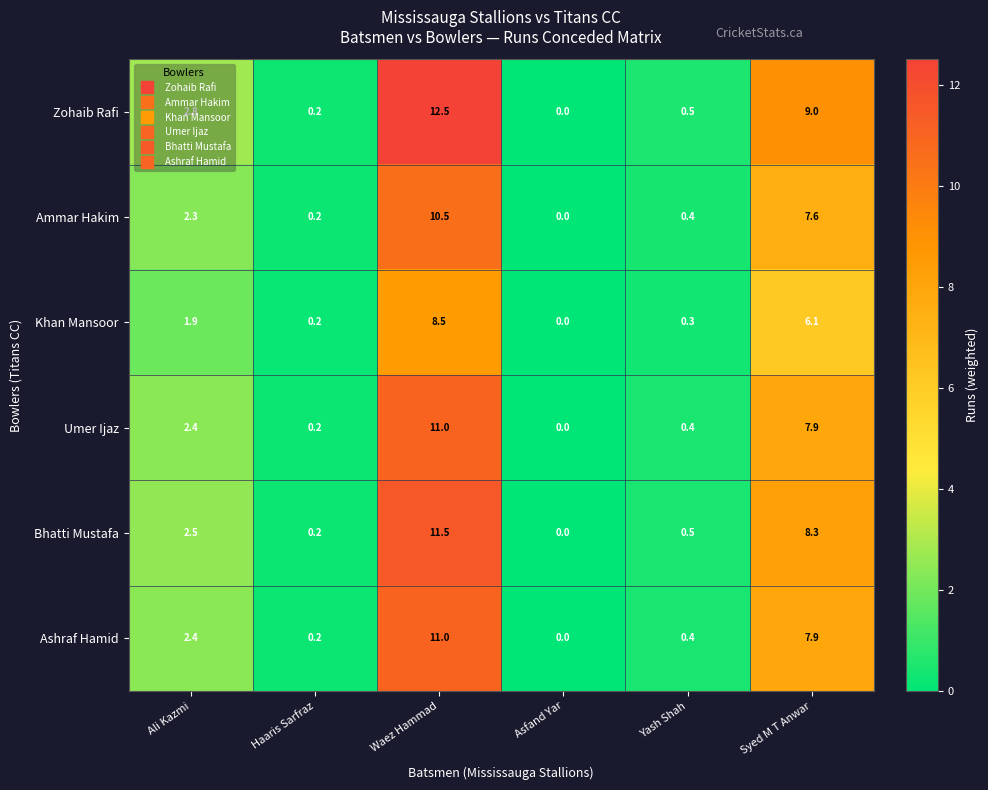

What is the difference between the Bhatti Mustafa values at Syed M T Anwar and Yash Shah?

7.8